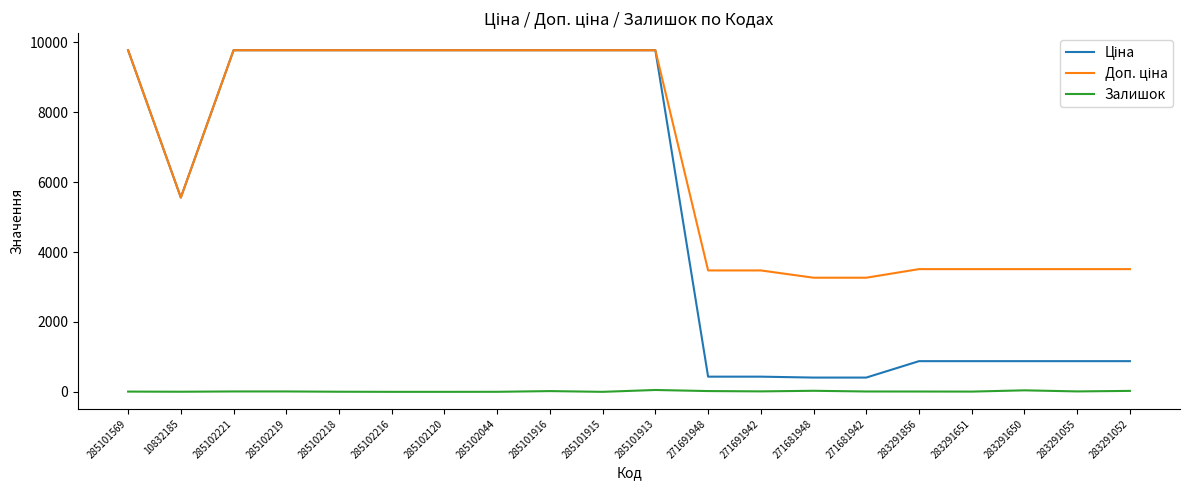

The Залишок series shows 30.0 at 271681948. True or false?

True